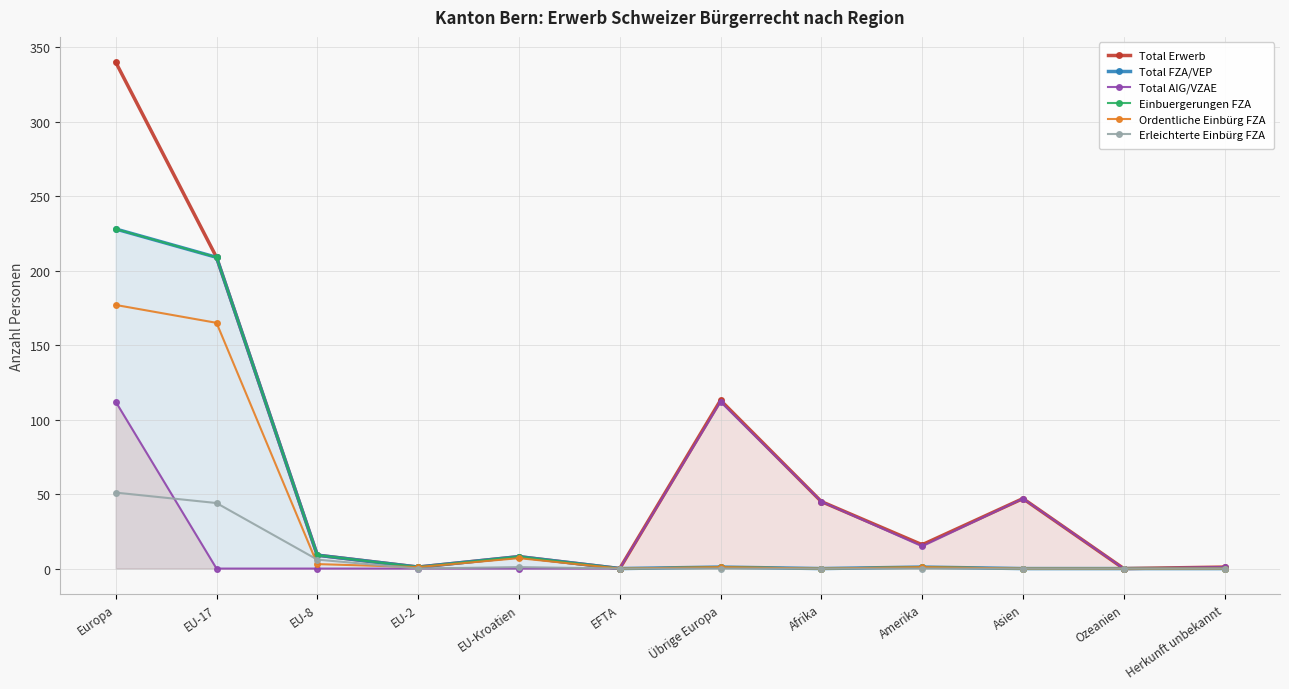

Rank the series by their maximum value, from lowest to highest.

Erleichterte Einbürg FZA, Total AIG/VZAE, Ordentliche Einbürg FZA, Total FZA/VEP, Einbuergerungen FZA, Total Erwerb